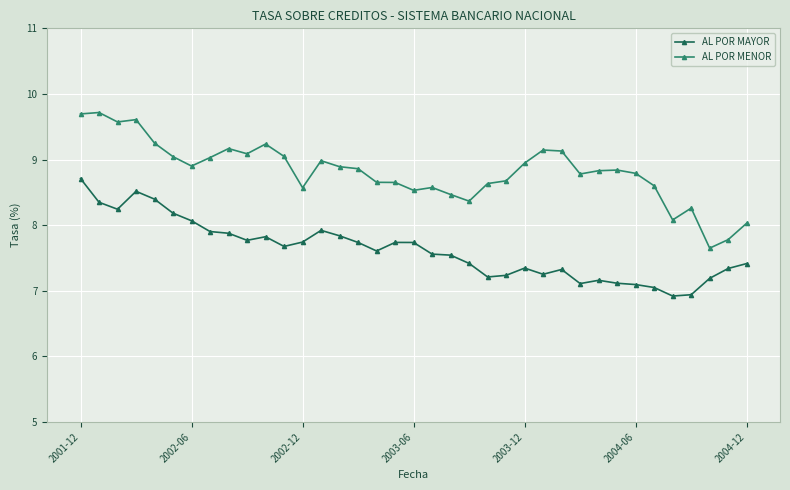

List the series in order of their peak value, highest first.

AL POR MENOR, AL POR MAYOR